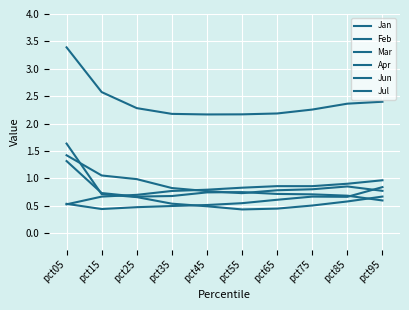

Where is the first local maximum for Mar?

pct75